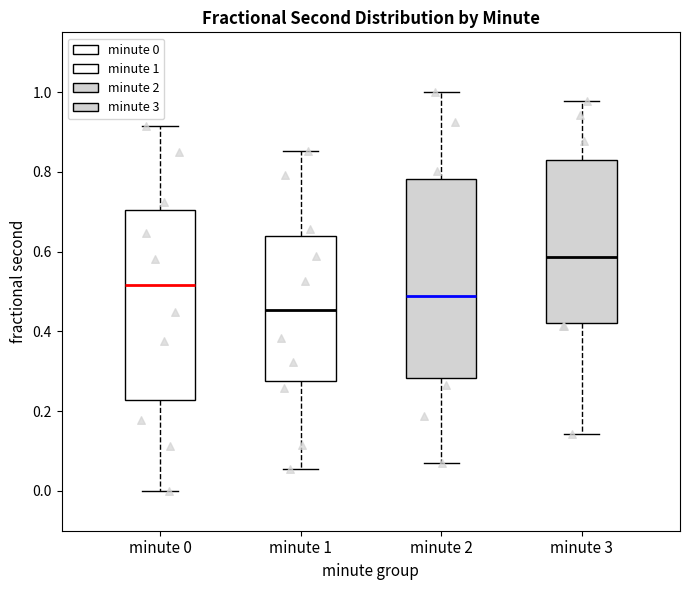

Reading left to right, transcribe this box plot: for each box, give where its median line is, the range the box spans, and where its two whiskers end, as read against the y-axis. The values are not printed on the chart, so give them approximately, as read against the axis.

minute 0: median 0.52, box 0.22 to 0.70, whiskers 0.00 to 0.92
minute 1: median 0.46, box 0.28 to 0.64, whiskers 0.06 to 0.86
minute 2: median 0.48, box 0.28 to 0.78, whiskers 0.06 to 1.00
minute 3: median 0.58, box 0.42 to 0.84, whiskers 0.14 to 0.98